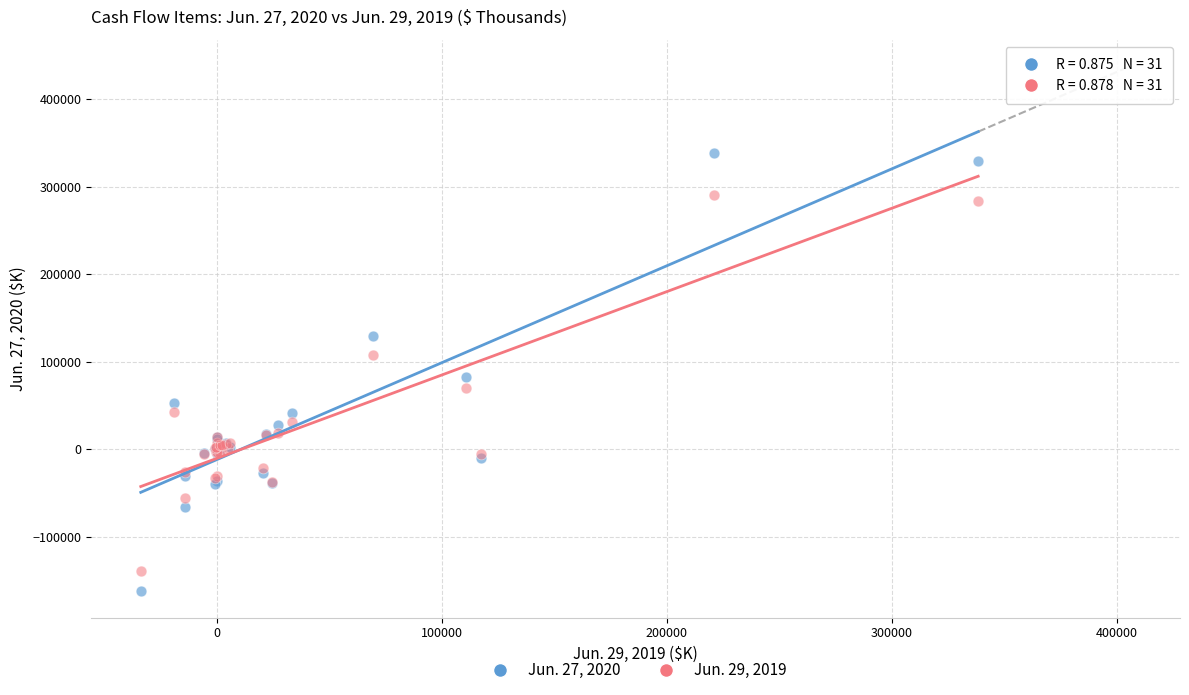

What are all the series names shown in the legend?

Jun. 27, 2020, Jun. 29, 2019